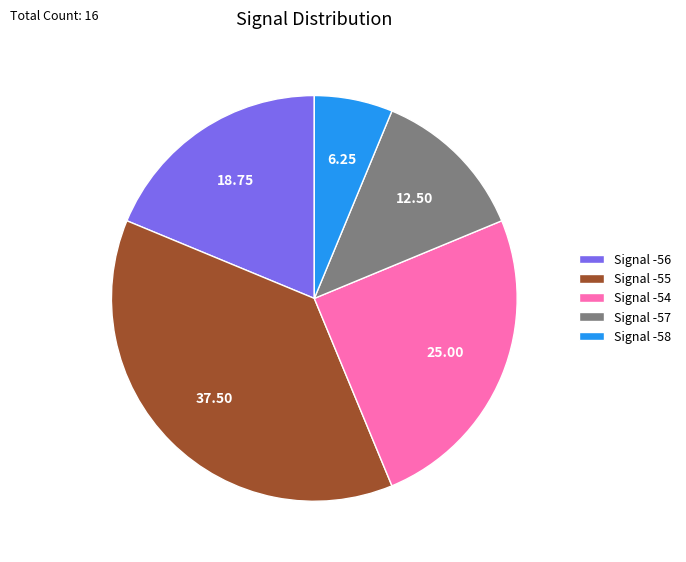

Does Signal -58 represent more than half of the total?

No